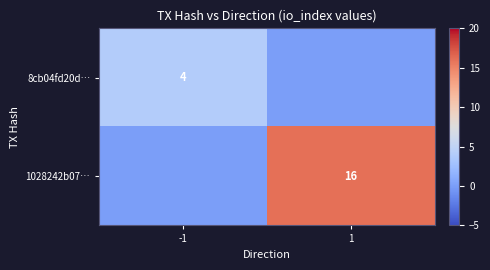

Is the value of 8cb04fd20d… at -1 greater than the value of 1028242b07… at 1?

No